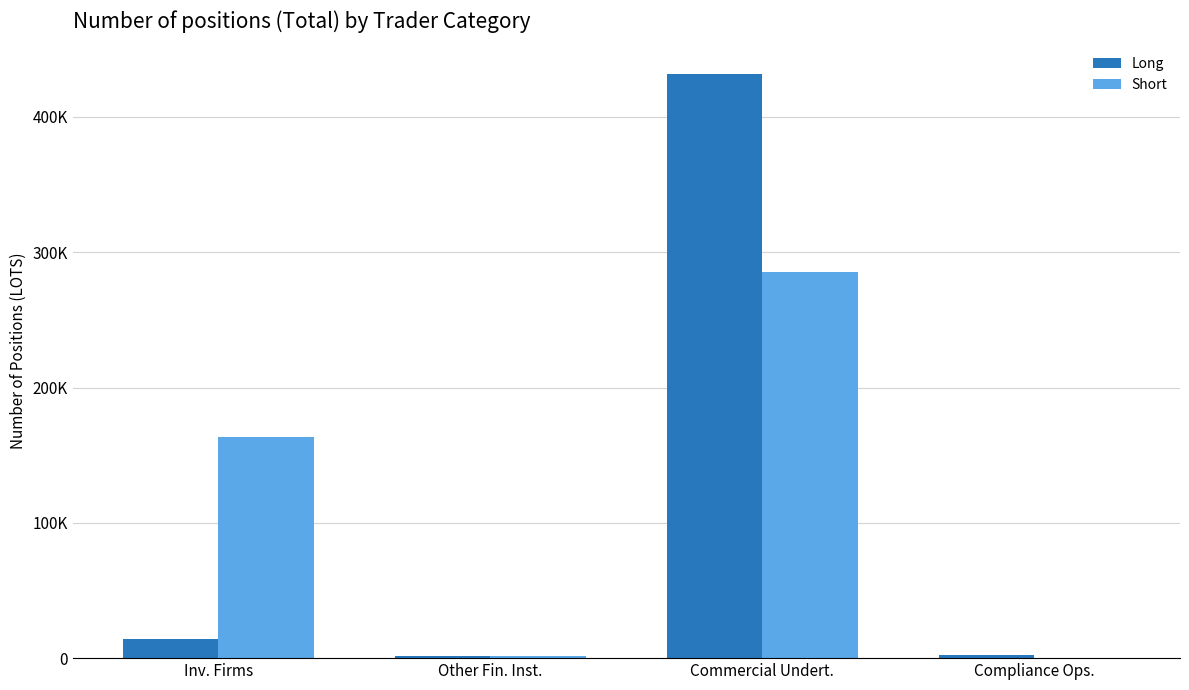

What is the label of the 1st bar from the right?

Compliance Ops.